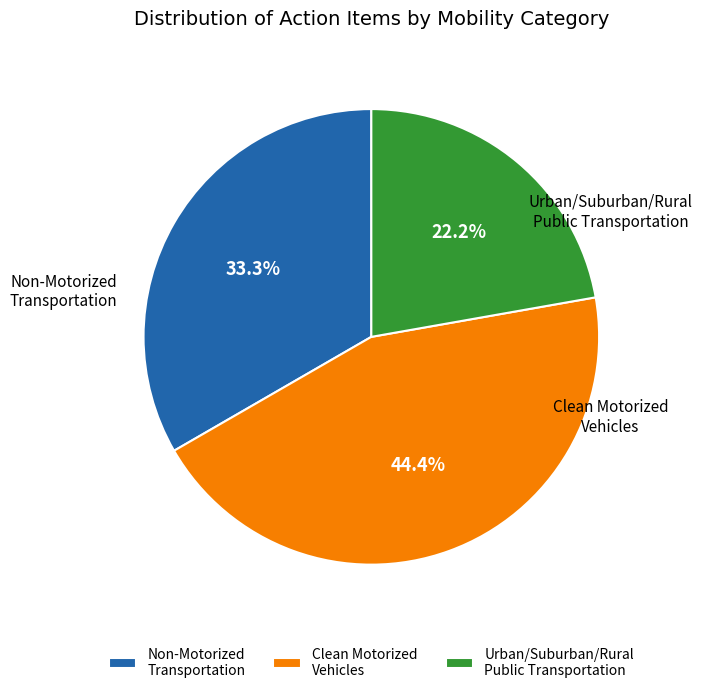

Which has a higher value, Non-Motorized Transportation or Urban/Suburban/Rural Public Transportation?

Non-Motorized Transportation